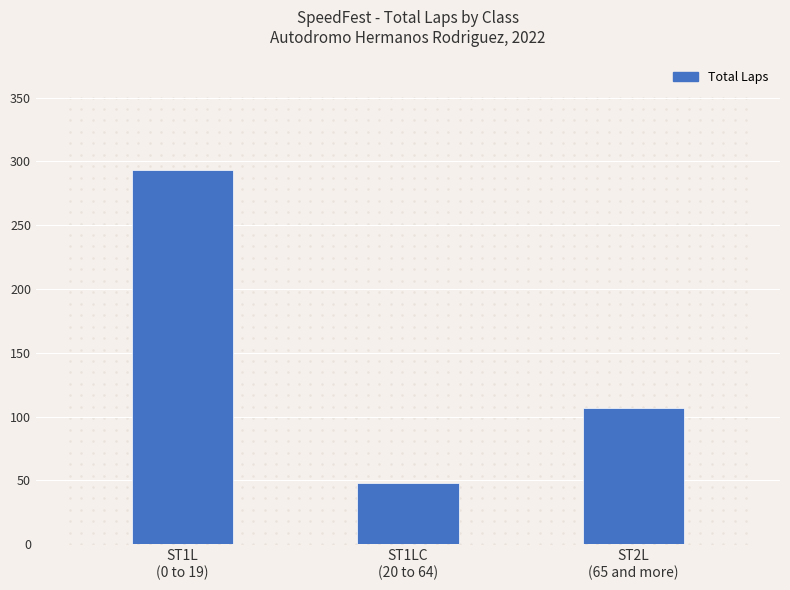

Approximately how many times larger is the value at ST1L
(0 to 19) compared to ST2L
(65 and more)?

2.7